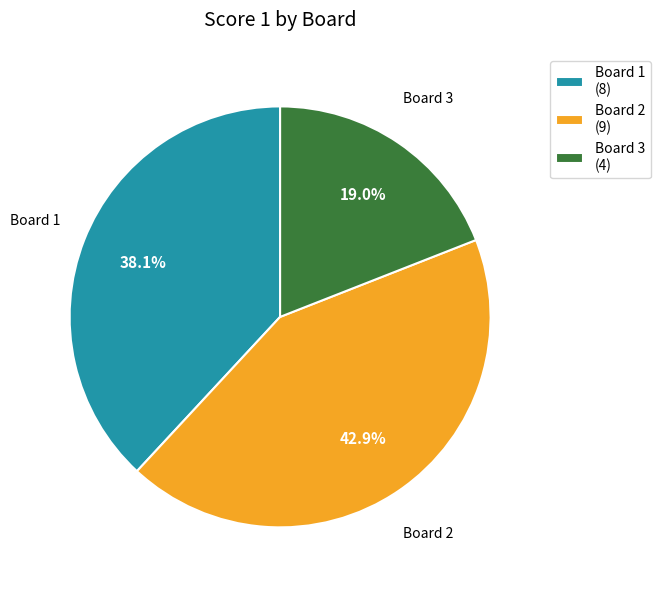

To the nearest percent, what is the difference between the largest and smallest slice percentages?

24%